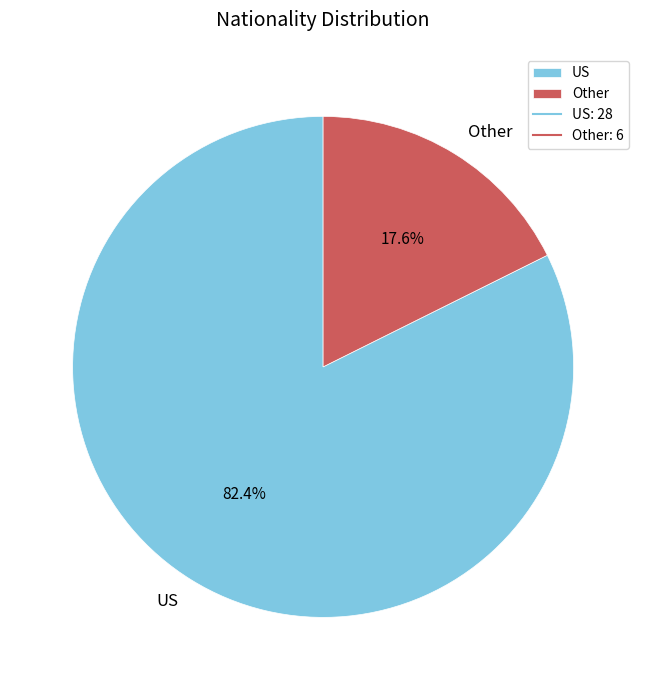

What is the largest slice in the pie chart?

US